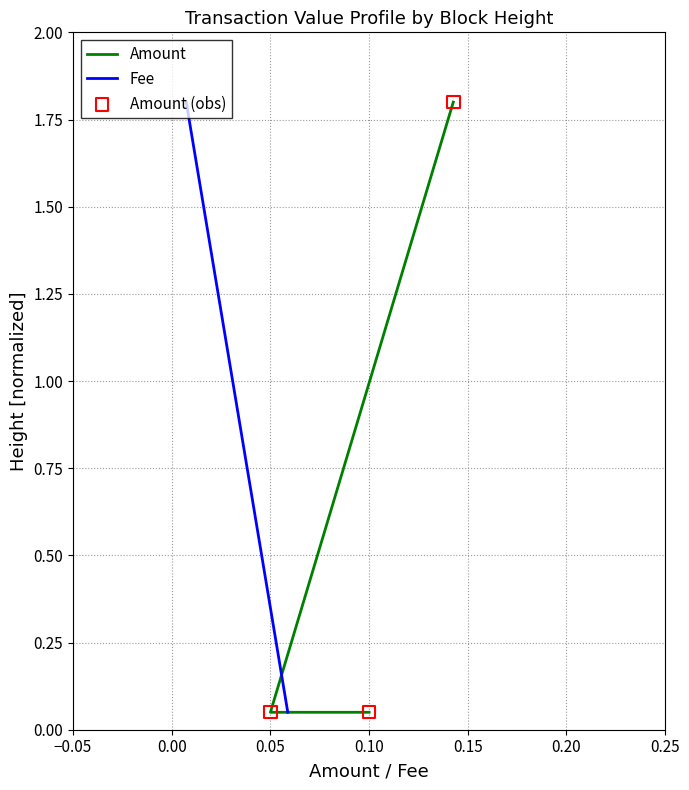

Which series has the largest total across all categories?

Amount